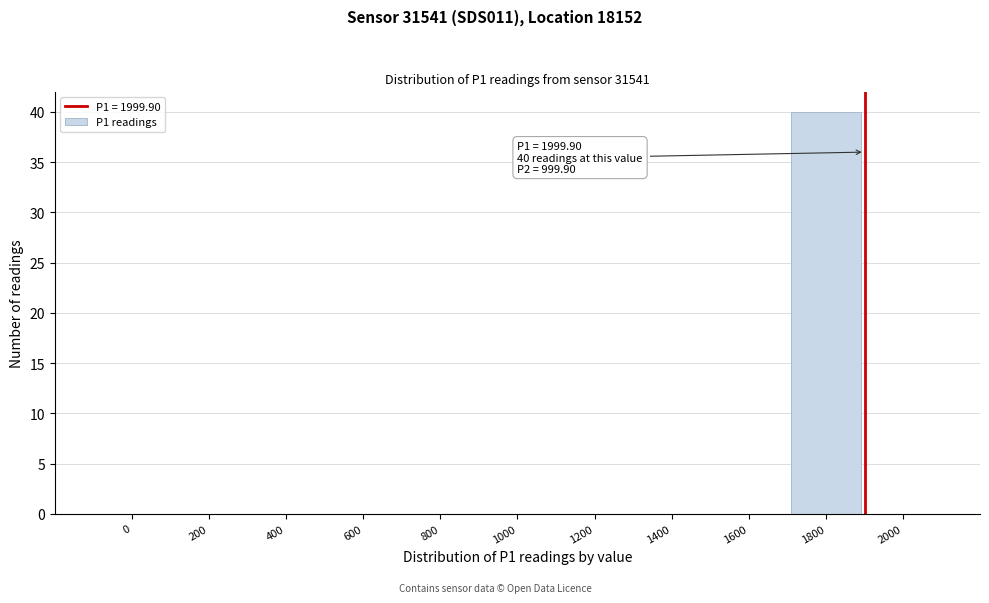

Reading right to left, list all the values displayed in this chart.

2000=0	1800=40	1600=0	1400=0	1200=0	1000=0	800=0	600=0	400=0	200=0	0=0